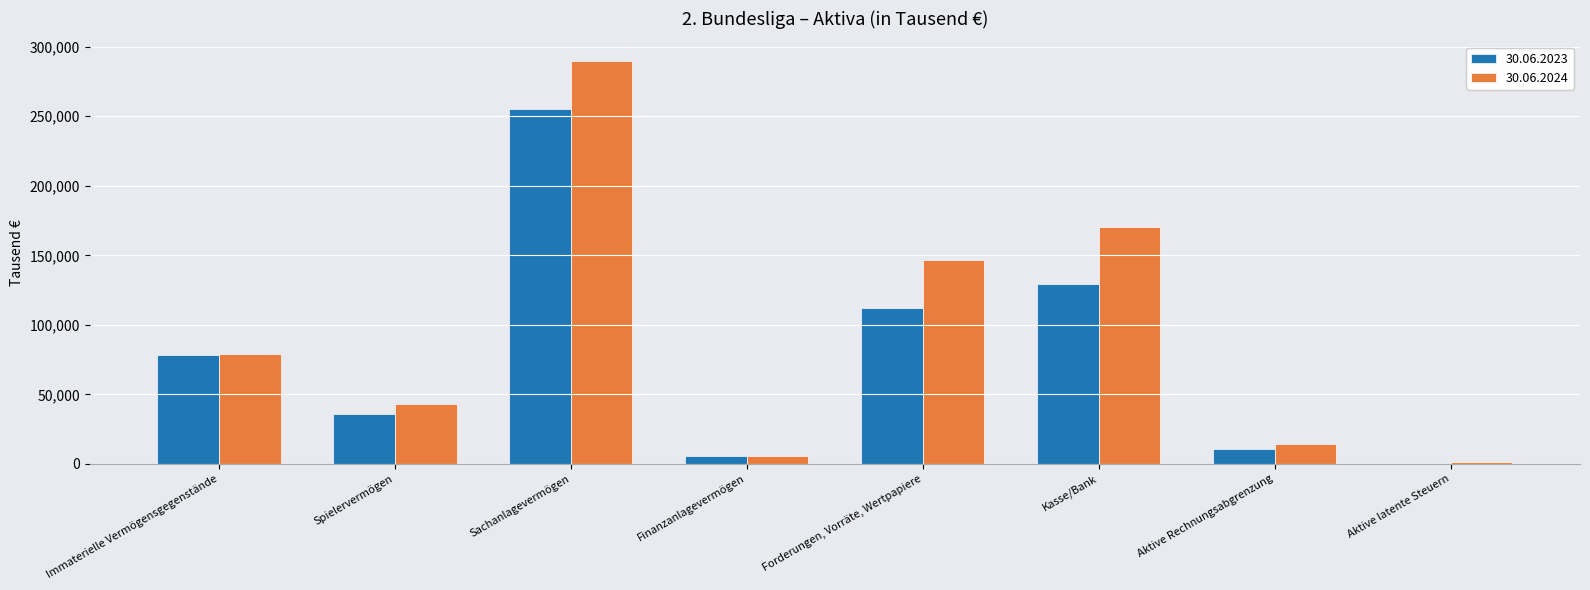

At which label is 30.06.2024 closest to 145288?

Forderungen, Vorräte, Wertpapiere